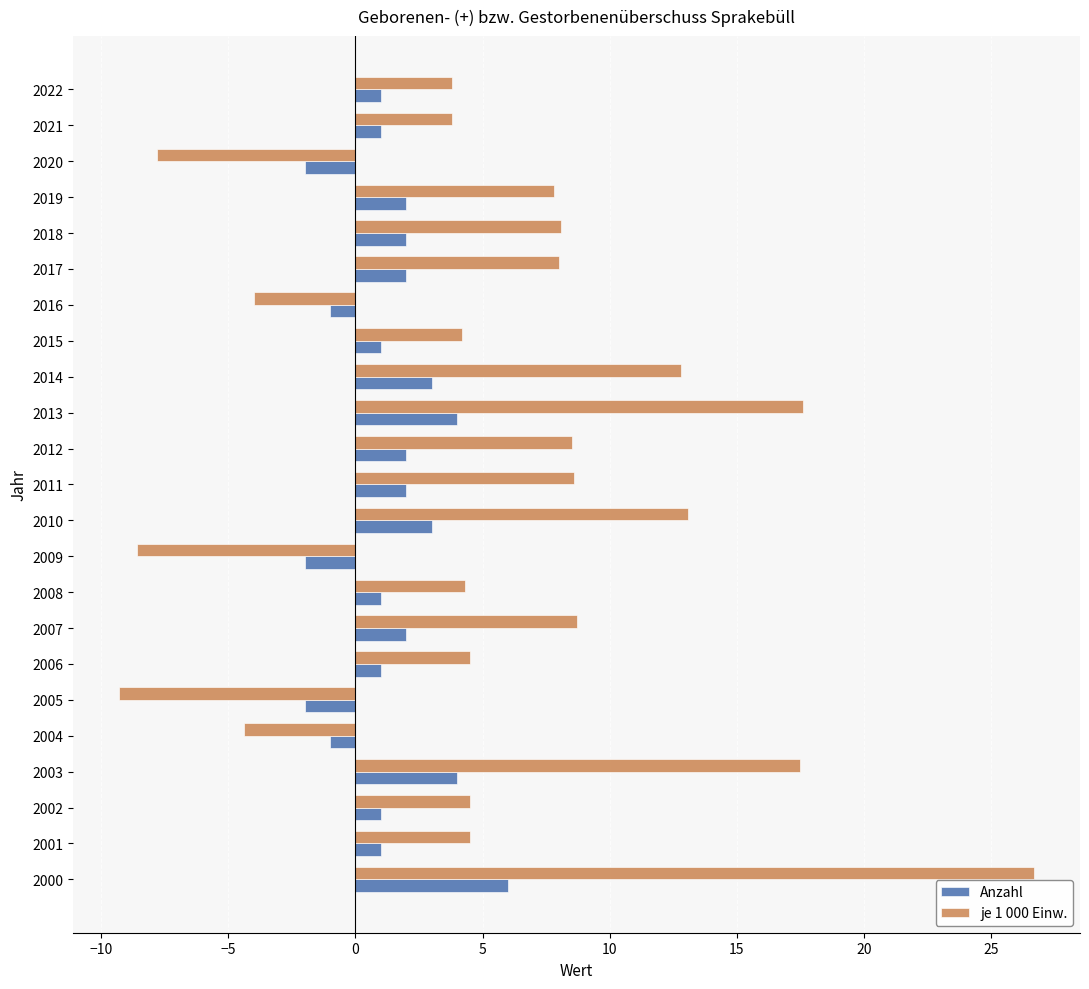

Which category has the lowest value in the je 1 000 Einw. series?

2005